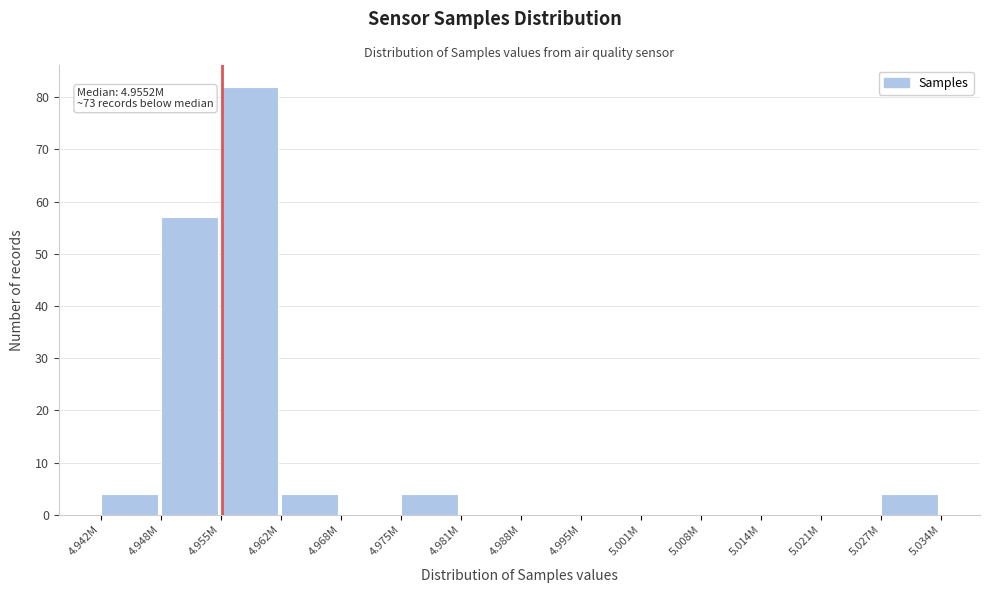

Reading left to right, list all the values displayed in this chart.

4.942M=4	4.948M=57	4.955M=82	4.962M=4	4.968M=0	4.975M=4	4.981M=0	4.988M=0	4.995M=0	5.001M=0	5.008M=0	5.014M=0	5.021M=0	5.027M=4